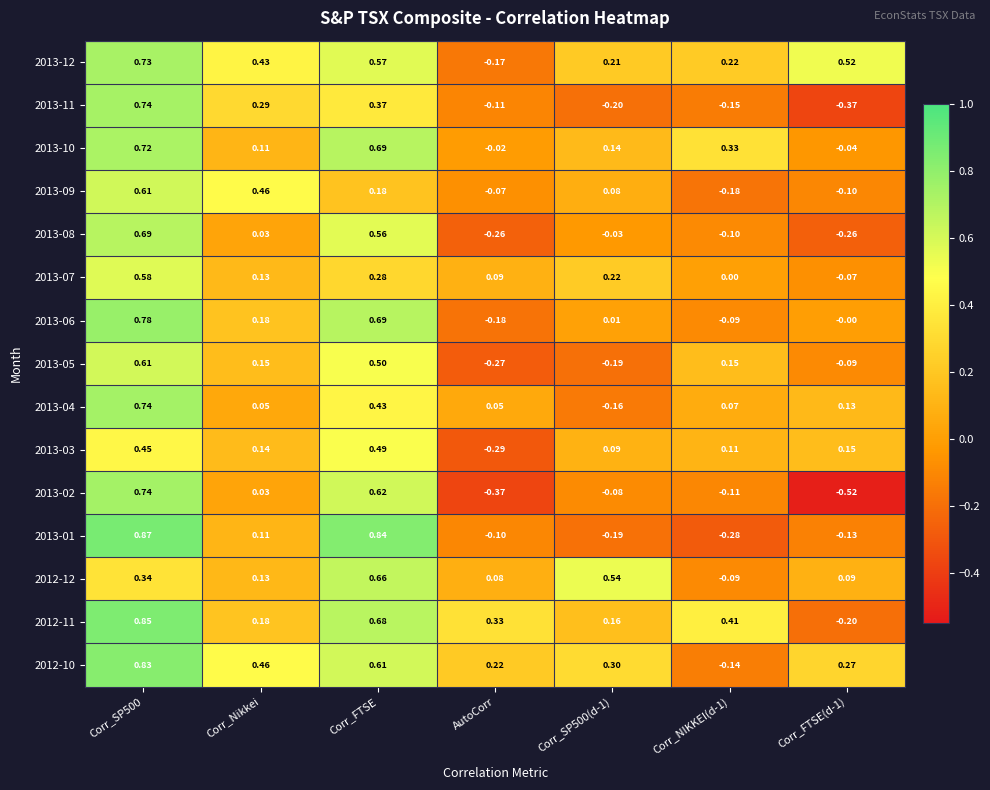

Is the value of 2013-08 at AutoCorr greater than the value of 2013-04 at Corr_Nikkei?

No